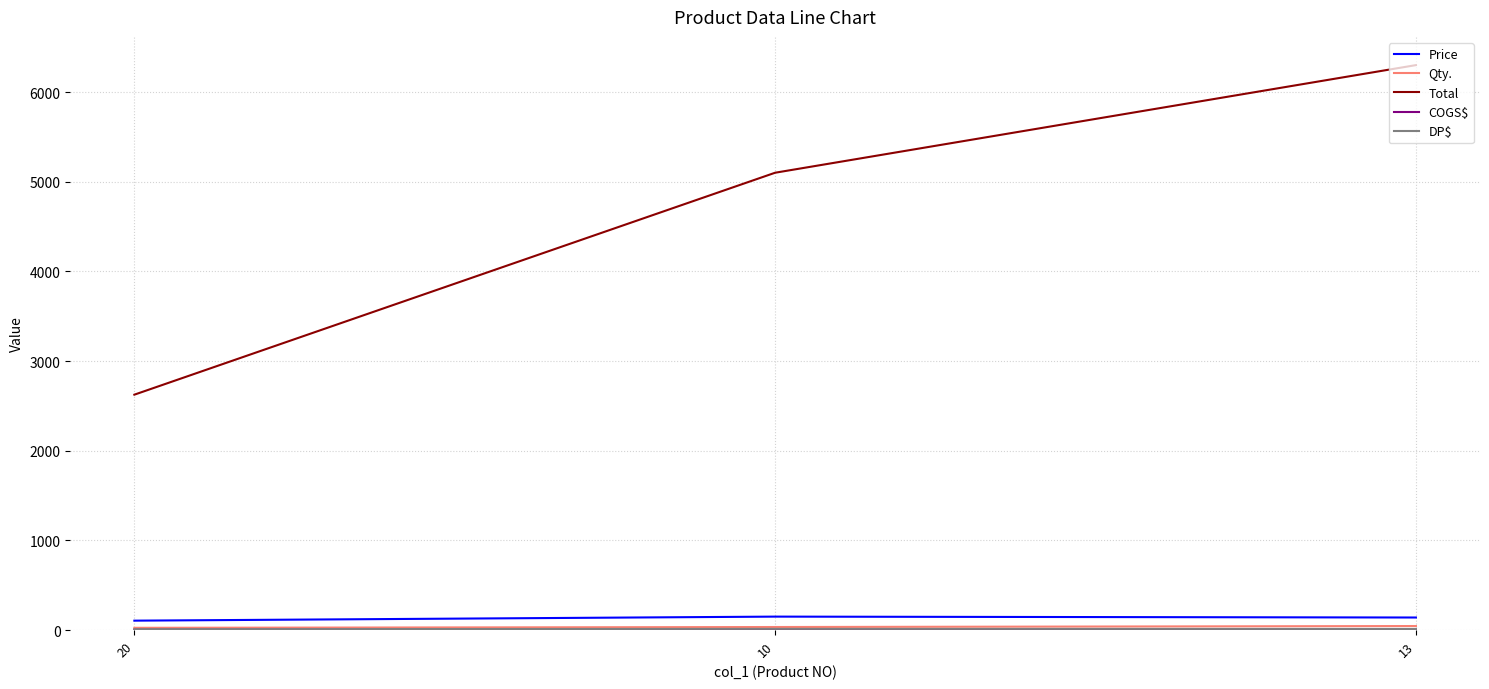

What is the maximum value shown in the chart?

6300.0